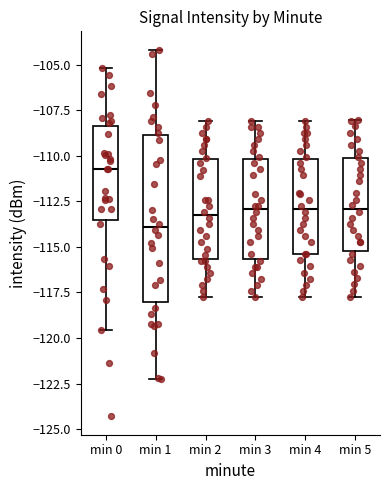

Reading left to right, read every box against the y-axis: the position of its median line, the range the box covers, and the ends of its whiskers. The values are not printed on the chart, so give them approximately, as read against the axis.

min 0: median -110.5, box -113.5 to -108.5, whiskers -119.5 to -105.0
min 1: median -114.0, box -118.0 to -109.0, whiskers -122.5 to -104.0
min 2: median -113.5, box -115.5 to -110.0, whiskers -118.0 to -108.0
min 3: median -113.0, box -115.5 to -110.0, whiskers -117.5 to -108.0
min 4: median -113.0, box -115.5 to -110.0, whiskers -117.5 to -108.0
min 5: median -113.0, box -115.0 to -110.0, whiskers -117.5 to -108.0